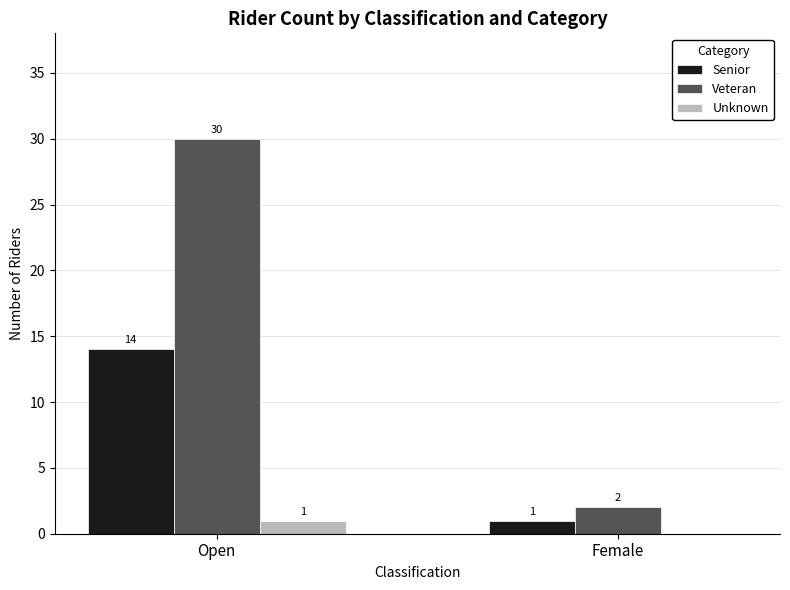

What is the sum of the Veteran values at Open and Female?

32